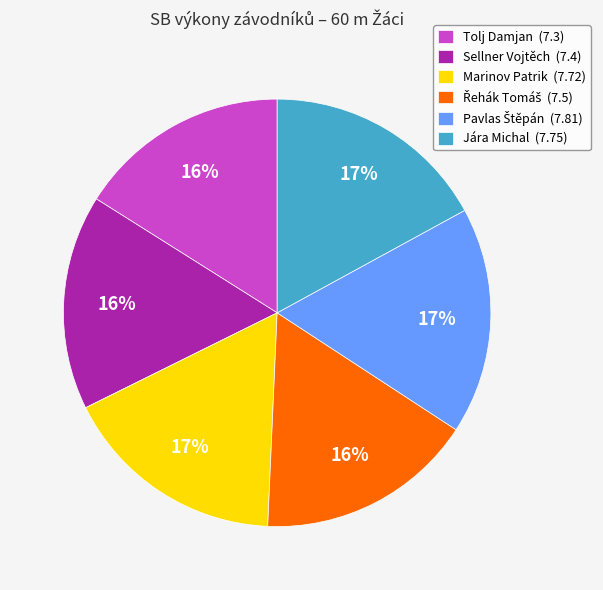

Is it true that Jára Michal (7.75) is 17% of the pie?

True